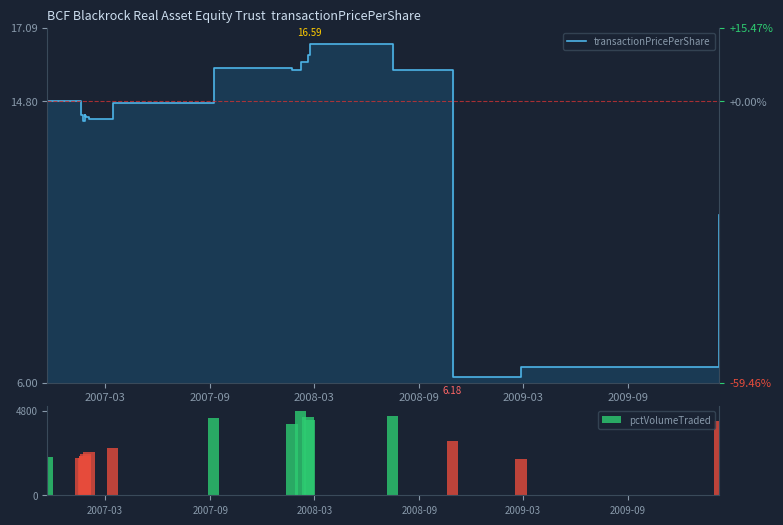

What is the difference between the highest and lowest values at 2009-09?

2317.7